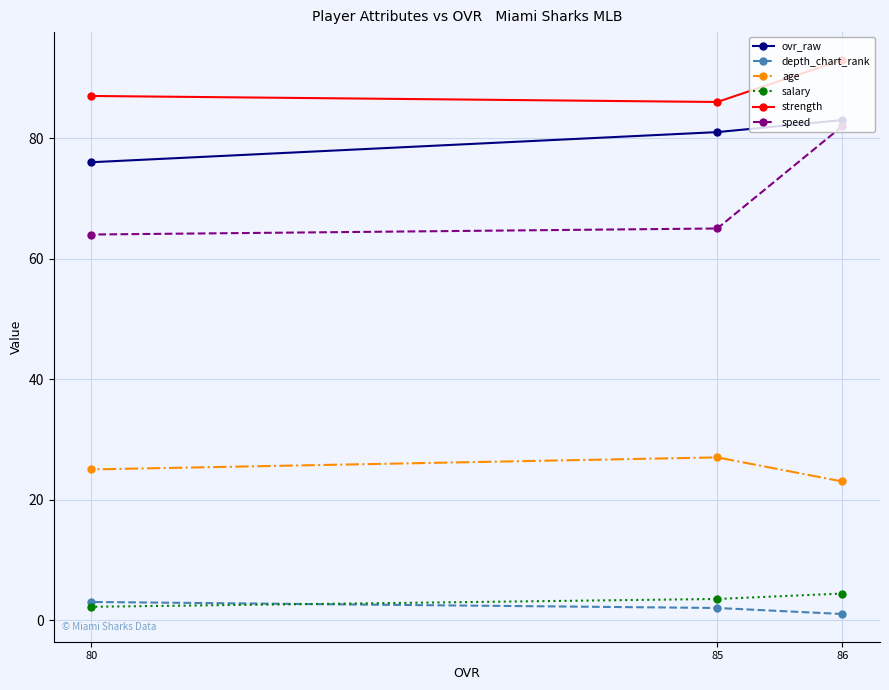

What is the value of the strength point at the 2nd from the left?

86.0